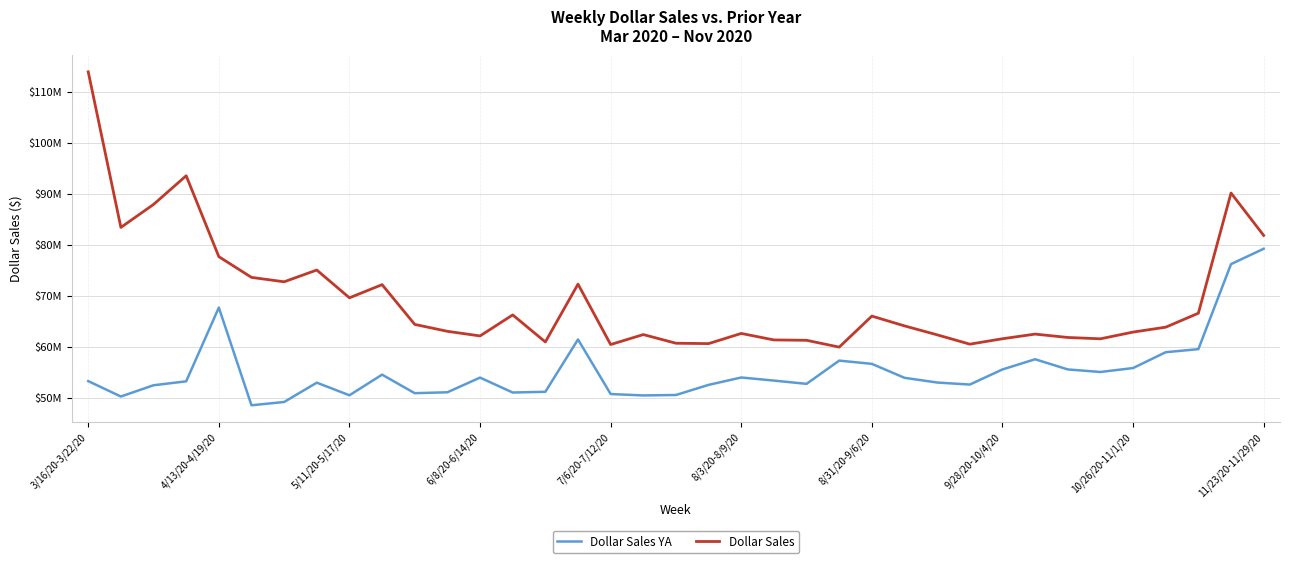

Is this an area chart (filled region under the line)?

No